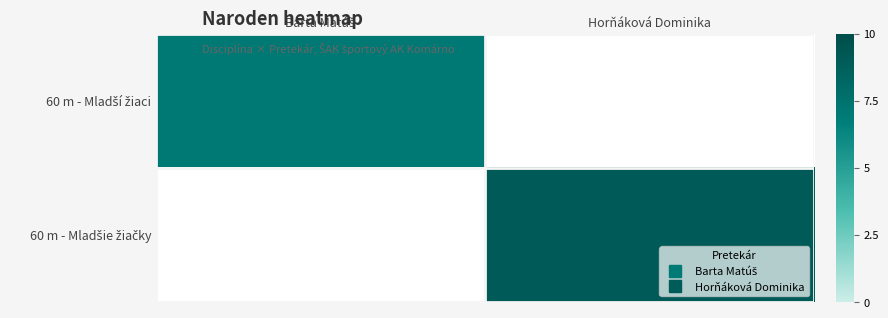

Is it true that 60 m - Mladšie žiačky equals 4.2 at Horňáková Dominika?

False